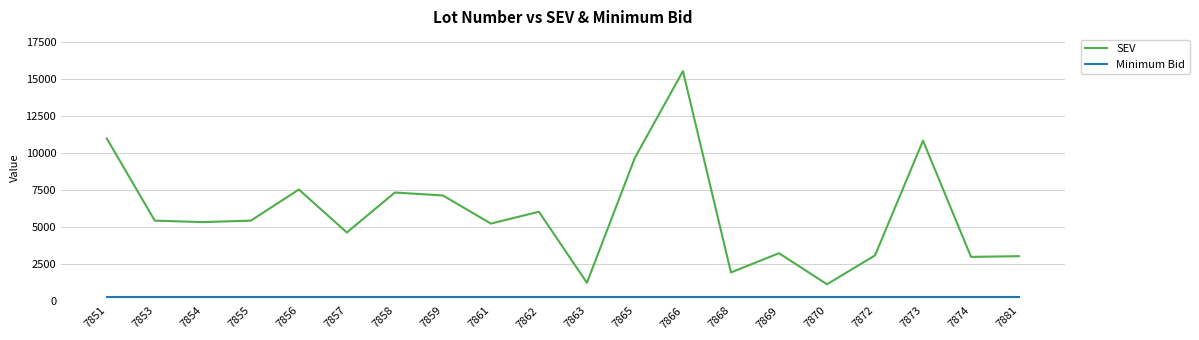

True or false: Minimum Bid and SEV intersect in this chart.

False